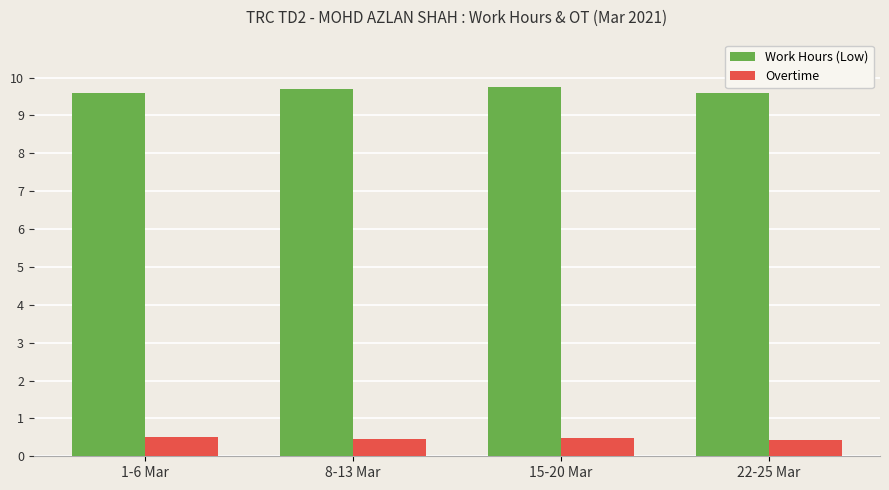

List the series in order of their peak value, highest first.

Work Hours (Low), Overtime